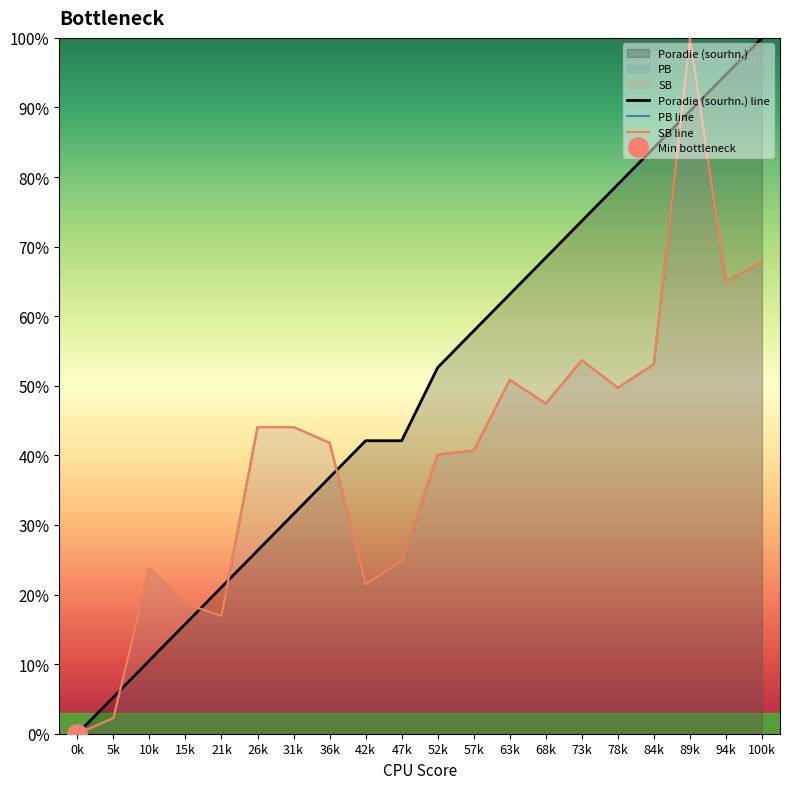

What is the label of the 15th point from the left?

73k